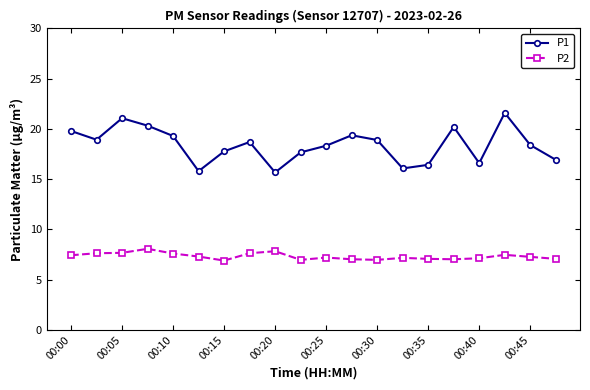

True or false: P2 has more than 1 points higher than both neighbors.

True